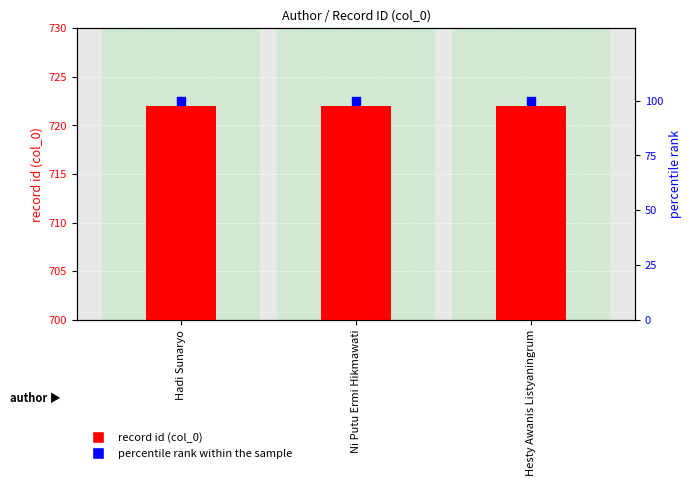

What is the total value across all series at Hadi Sunaryo?

822